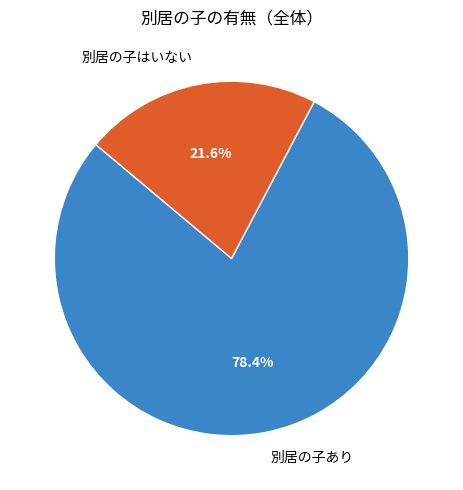

To the nearest percent, what portion does 別居の子あり represent?

78%